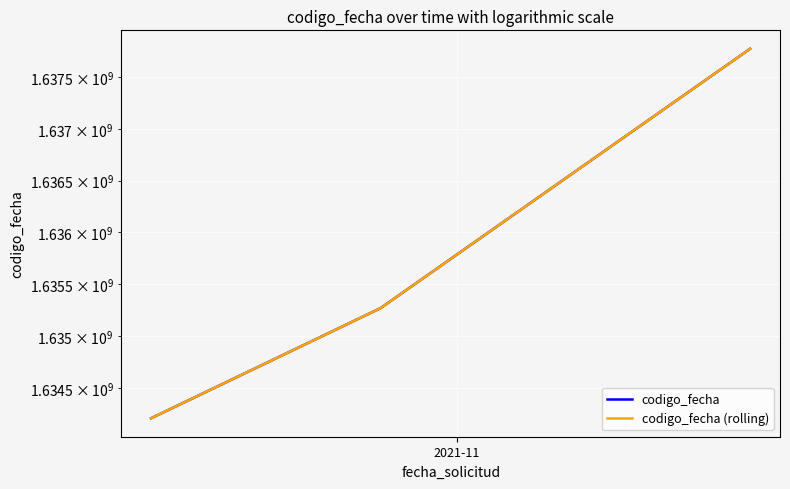

Which series has the largest total across all categories?

codigo_fecha